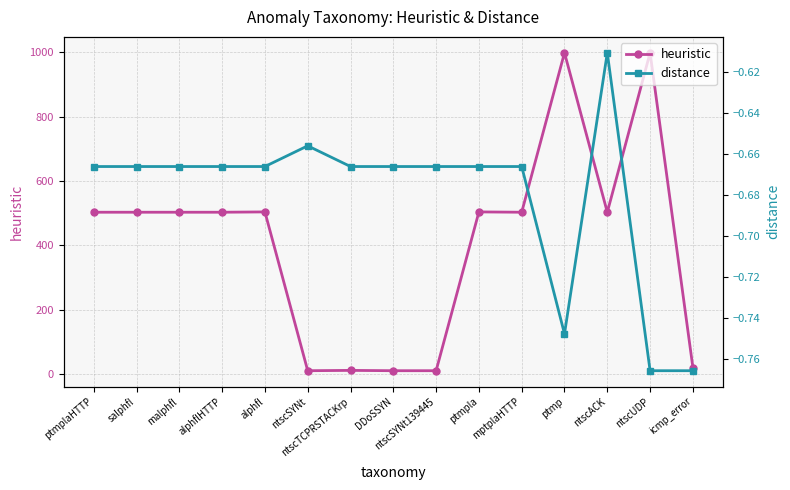

Is it true that heuristic equals 790.4 at alphflHTTP?

False